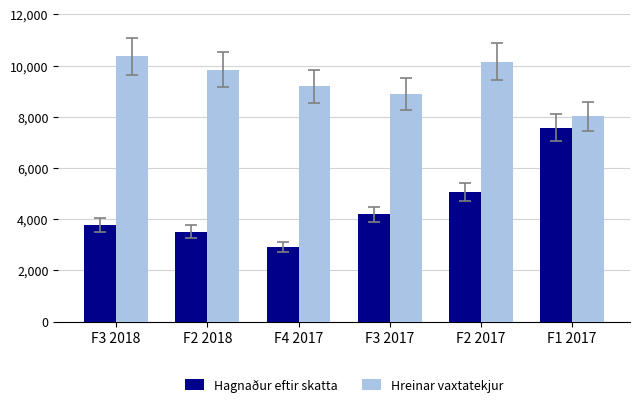

Reading left to right, what are all the values shown in this chart?

Hagnaður eftir skatta: 3780	3511	2925	4188	5077	7576
Hreinar vaxtatekjur: 10370	9835	9201	8894	10158	8018